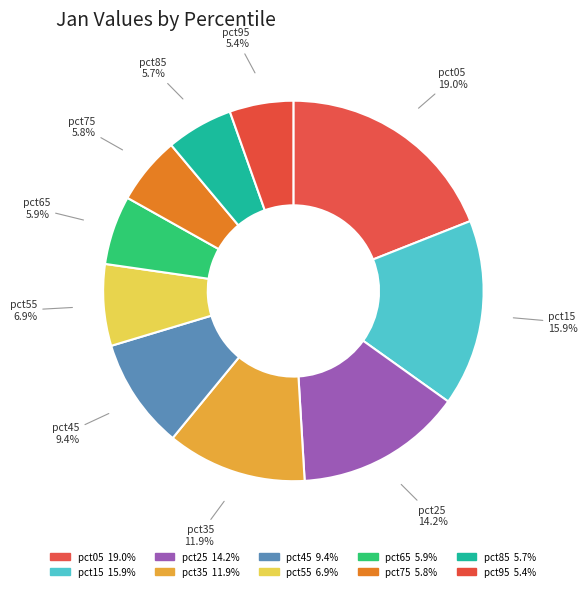

Which category has the biggest portion of the pie?

pct05